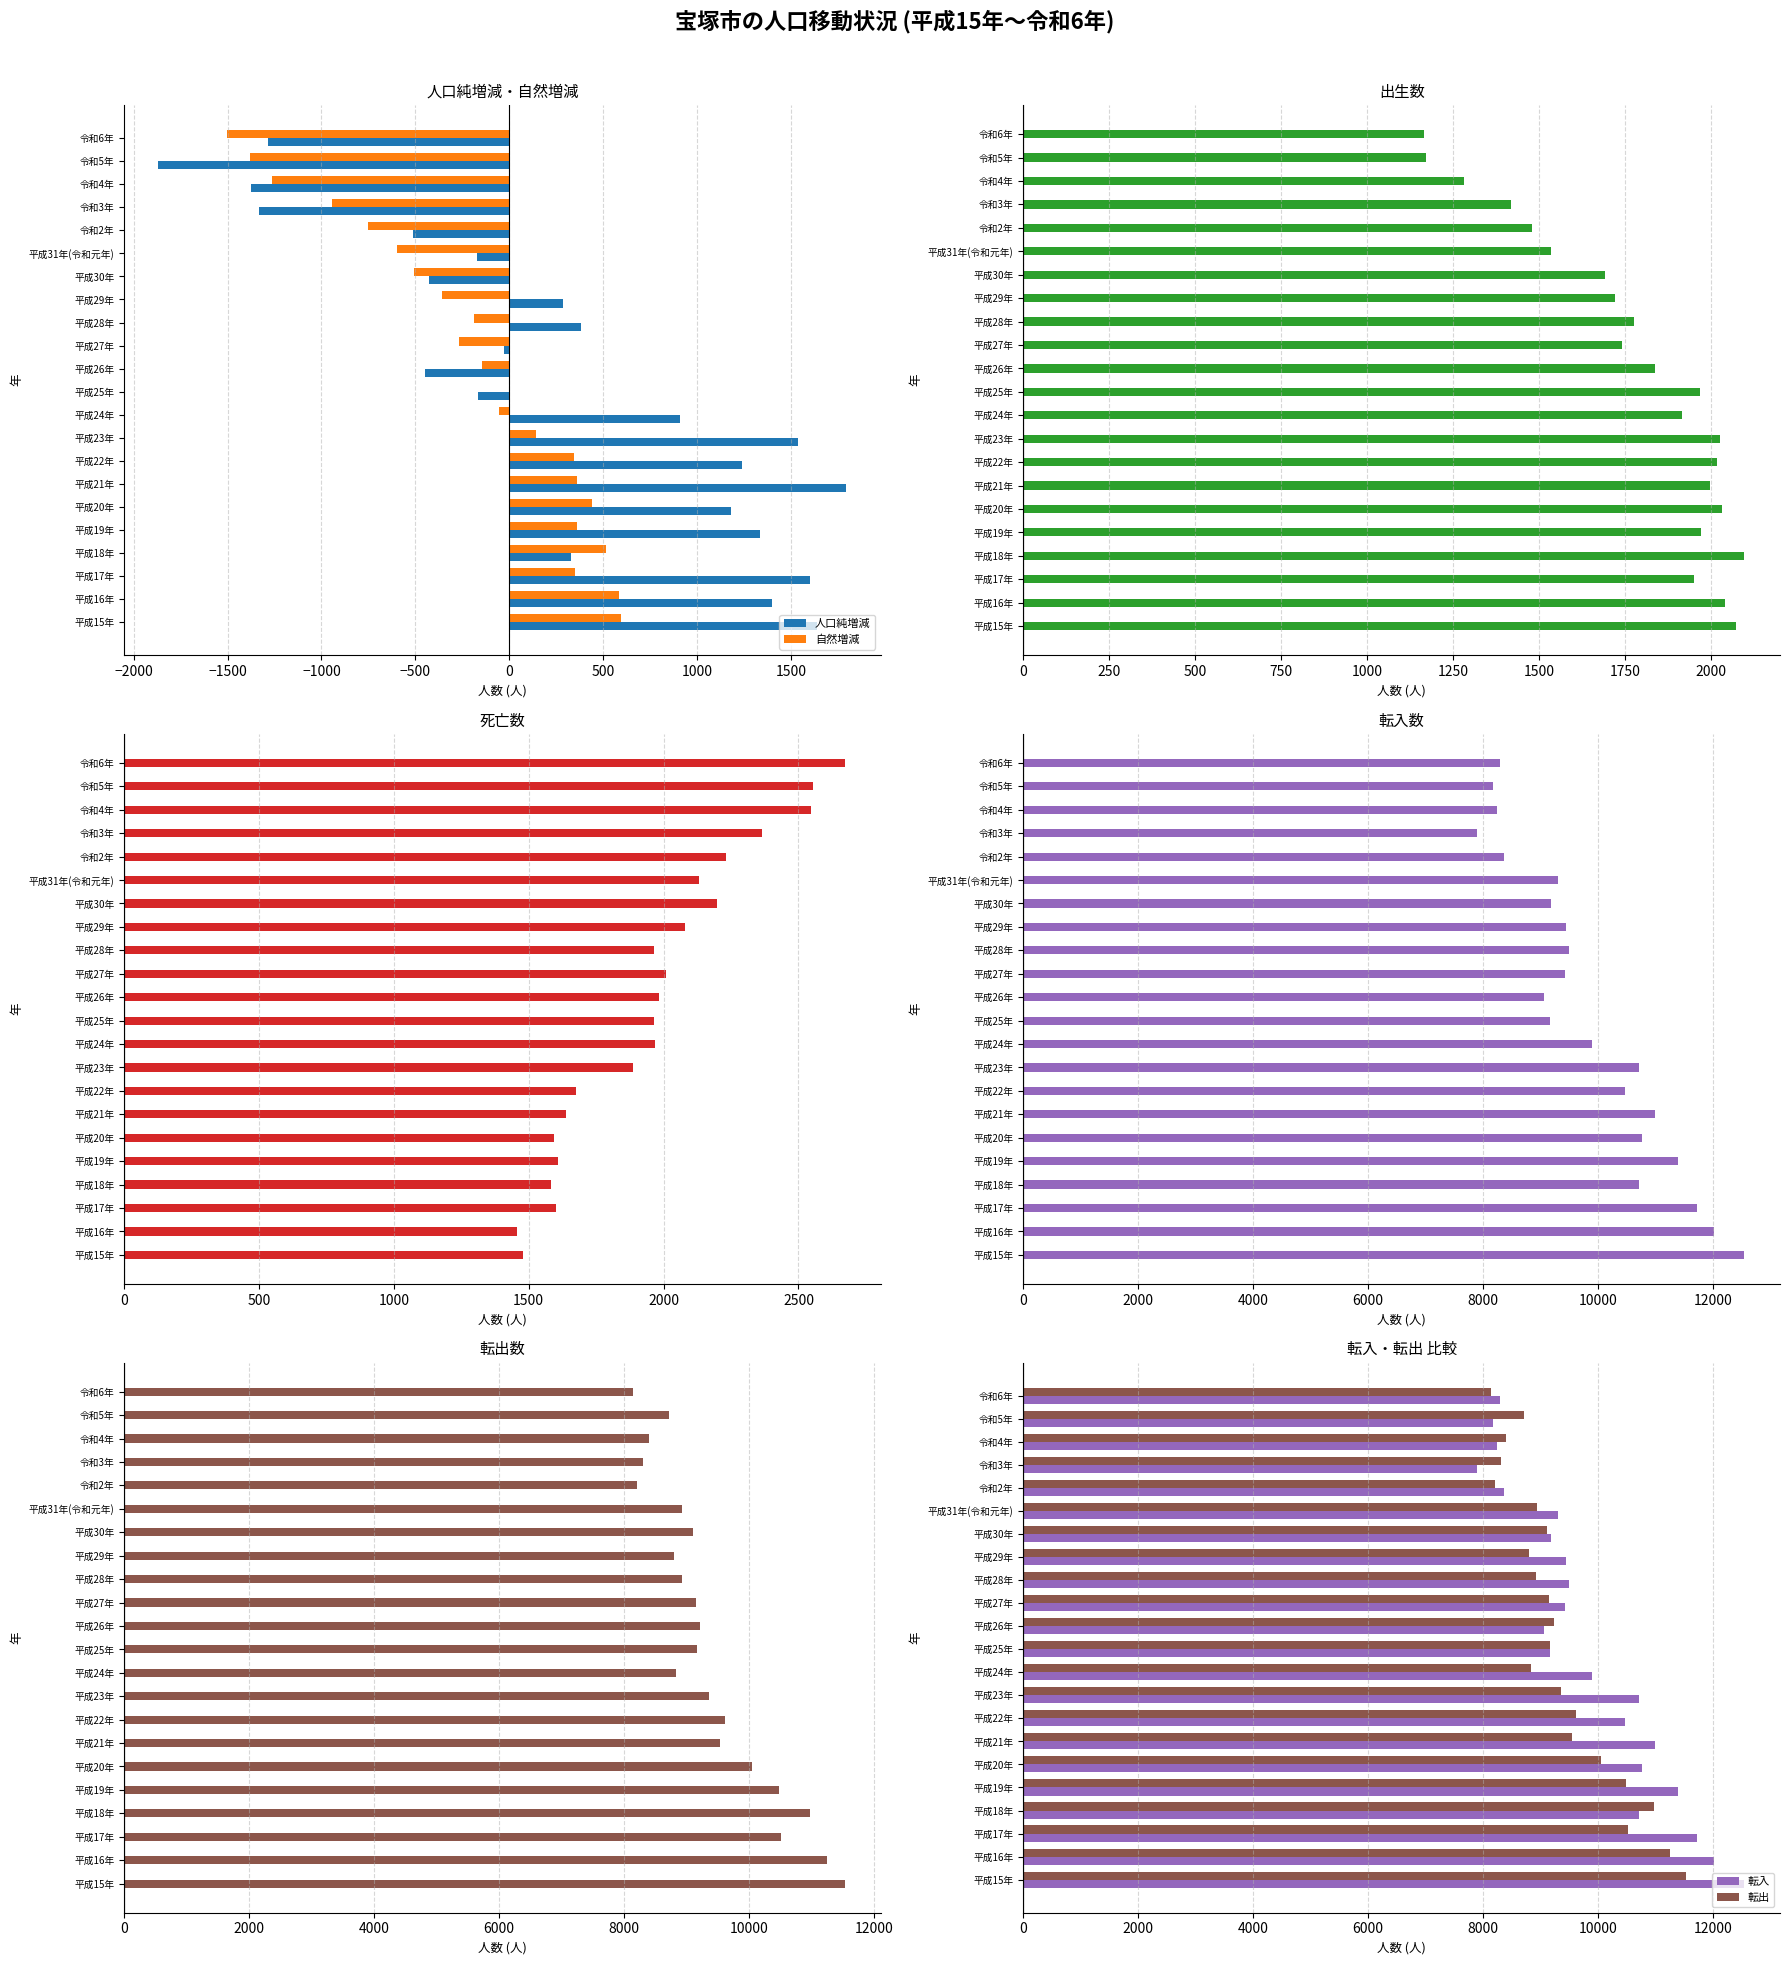

The value of 自然増減 at 平成22年 is 611. True or false?

False